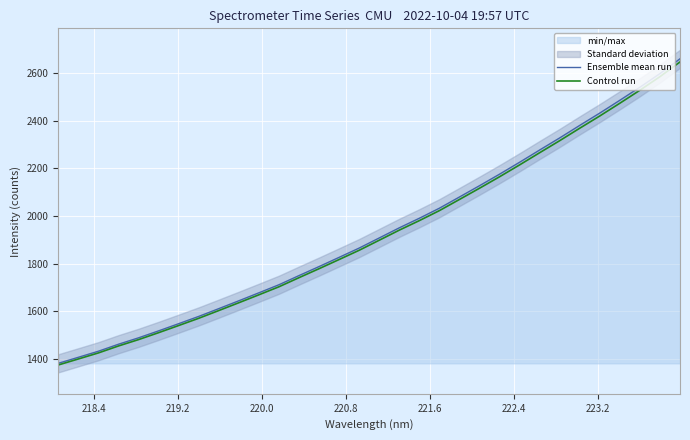

List the series in order of their overall mean, highest first.

Ensemble mean run, Control run